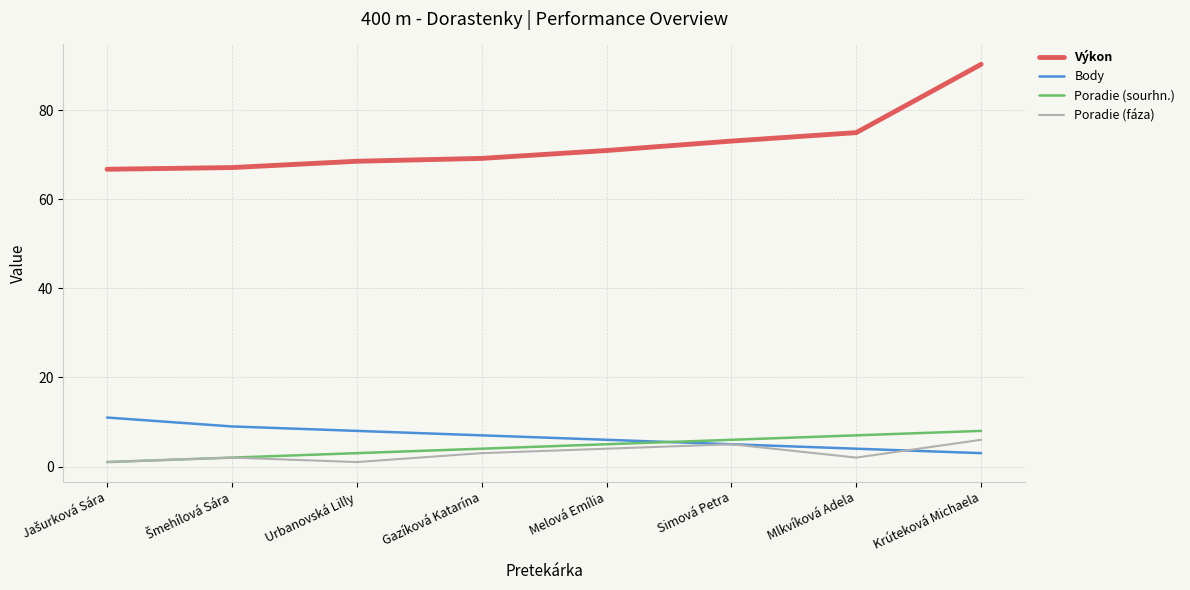

Which category has the highest value in the Výkon series?

Krúteková Michaela